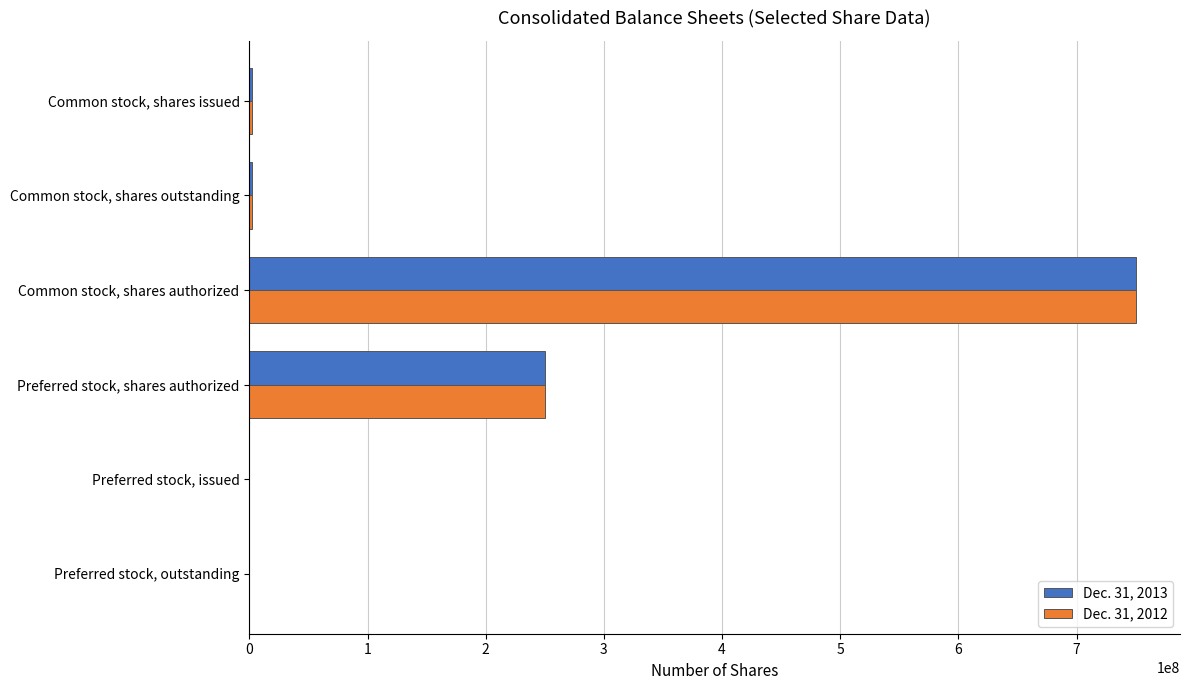

At which label is Dec. 31, 2012 closest to 374999500?

Preferred stock, shares authorized